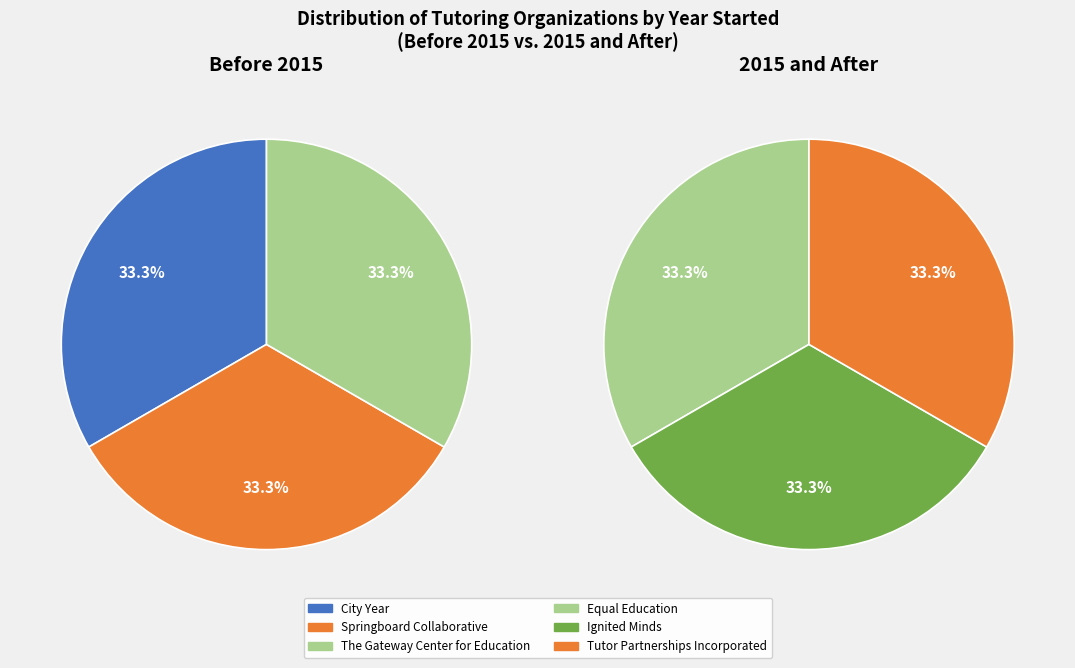

Combined, do Tutor Partnerships Incorporated and The Gateway Center for Education account for over 50%?

No